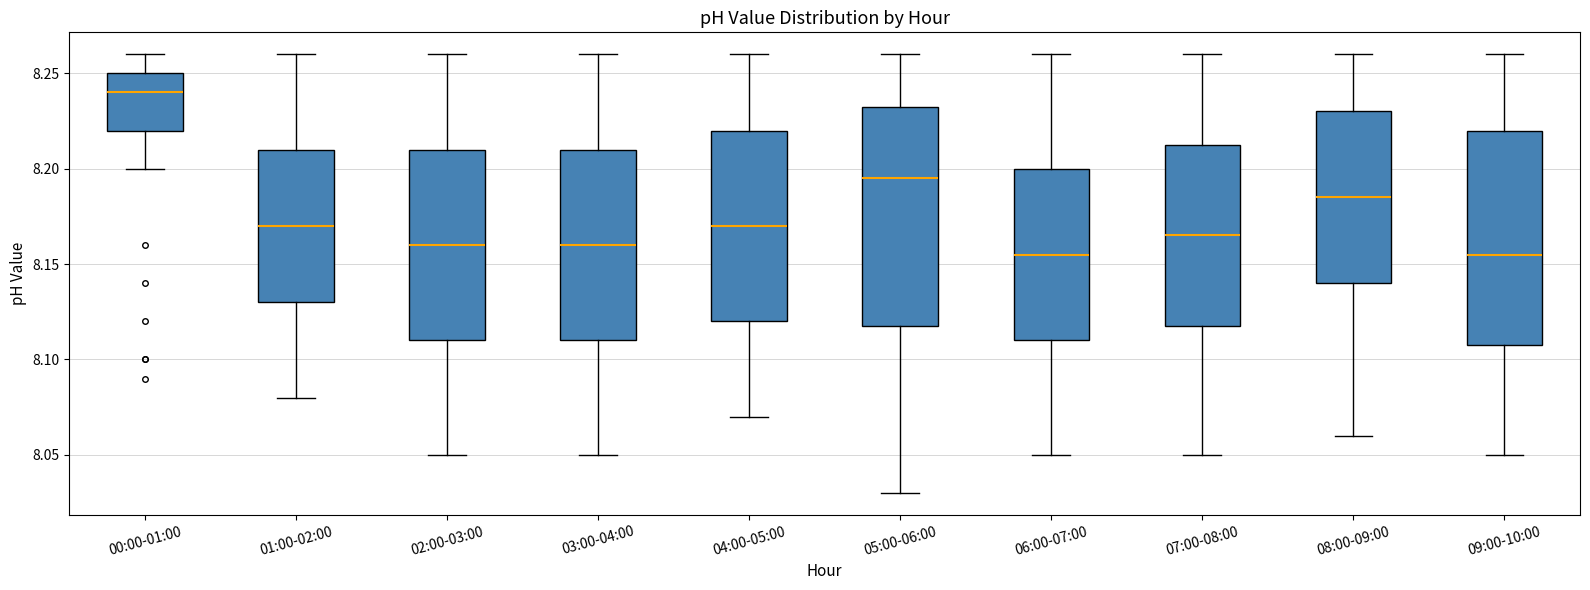

Reading left to right, transcribe this box plot: for each box, give where its median line is, the range the box spans, and where its two whiskers end, as read against the y-axis. The values are not printed on the chart, so give them approximately, as read against the axis.

00:00-01:00: median 8.240, box 8.220 to 8.250, whiskers 8.200 to 8.260
01:00-02:00: median 8.170, box 8.130 to 8.210, whiskers 8.080 to 8.260
02:00-03:00: median 8.160, box 8.110 to 8.210, whiskers 8.050 to 8.260
03:00-04:00: median 8.160, box 8.110 to 8.210, whiskers 8.050 to 8.260
04:00-05:00: median 8.170, box 8.120 to 8.220, whiskers 8.070 to 8.260
05:00-06:00: median 8.195, box 8.120 to 8.235, whiskers 8.030 to 8.260
06:00-07:00: median 8.155, box 8.110 to 8.200, whiskers 8.050 to 8.260
07:00-08:00: median 8.165, box 8.120 to 8.215, whiskers 8.050 to 8.260
08:00-09:00: median 8.185, box 8.140 to 8.230, whiskers 8.060 to 8.260
09:00-10:00: median 8.155, box 8.110 to 8.220, whiskers 8.050 to 8.260